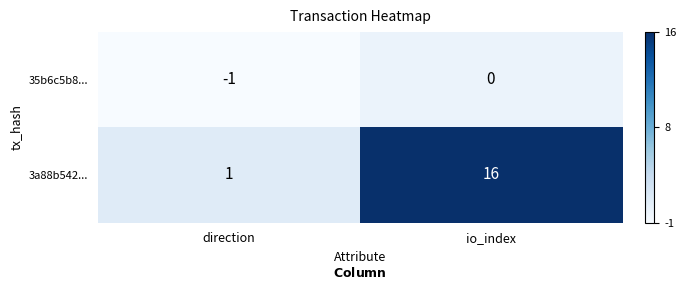

How many series are shown in this chart?

2